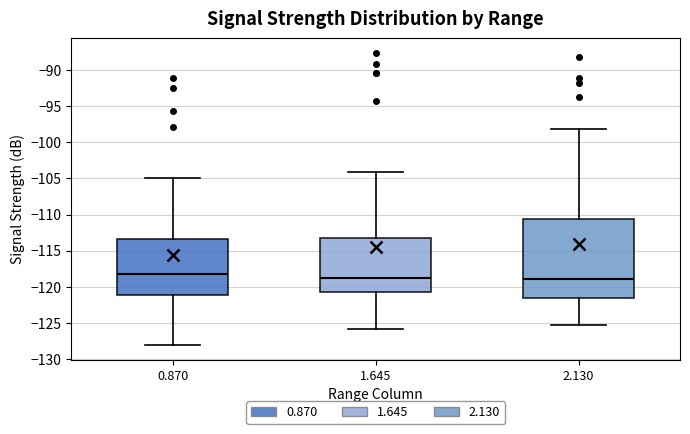

Where does the lower whisker of the box at x = 0.870 end on the y-axis? The values are not printed on the chart, so give them approximately, as read against the axis.

-128.0